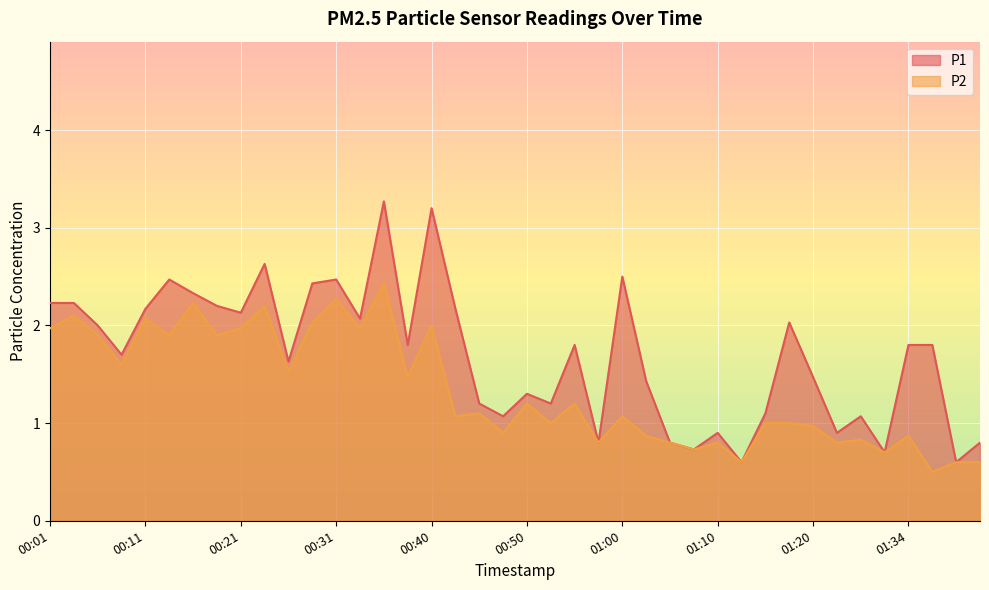

What is the total value across all series at 01:15?

2.1